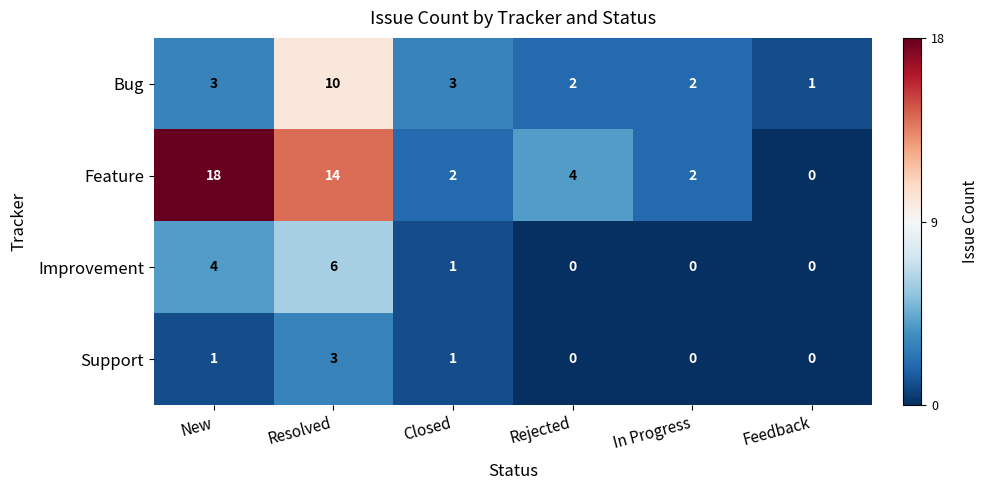

Which series has the widest spread of values?

Feature